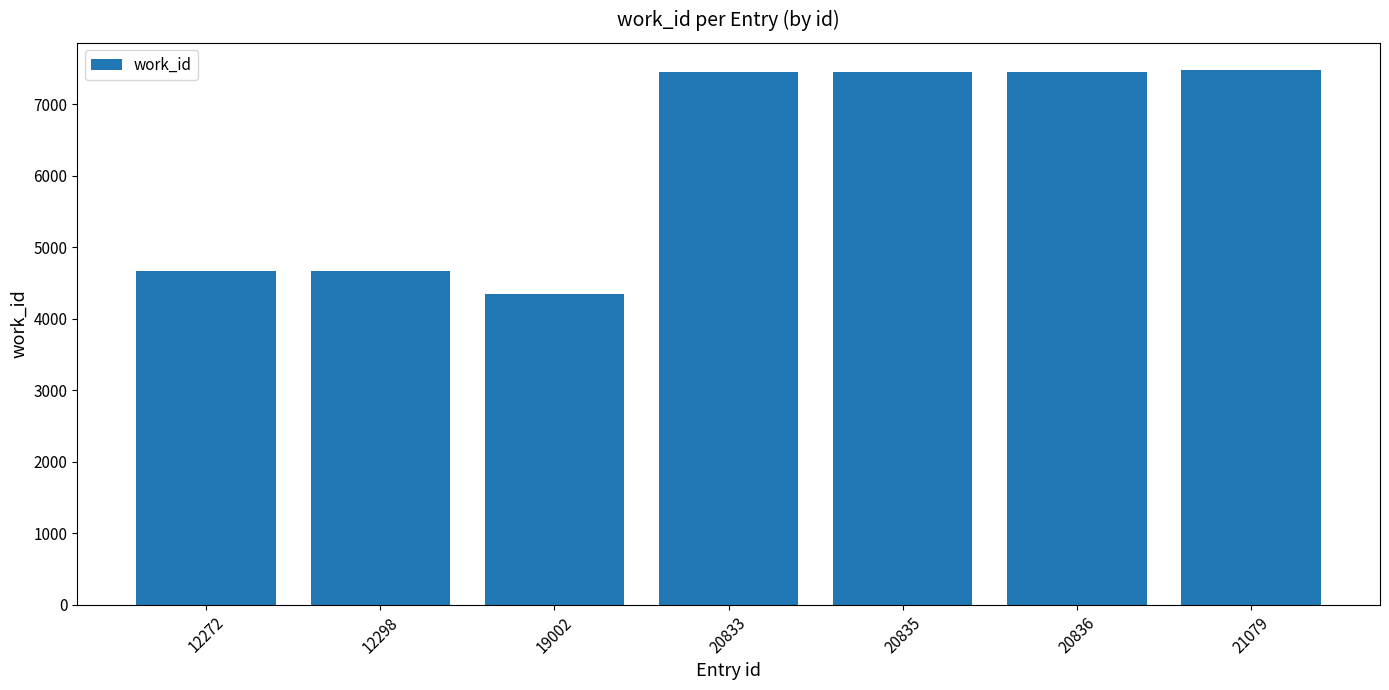

What is the change in value from 20836 to 21079?

+36